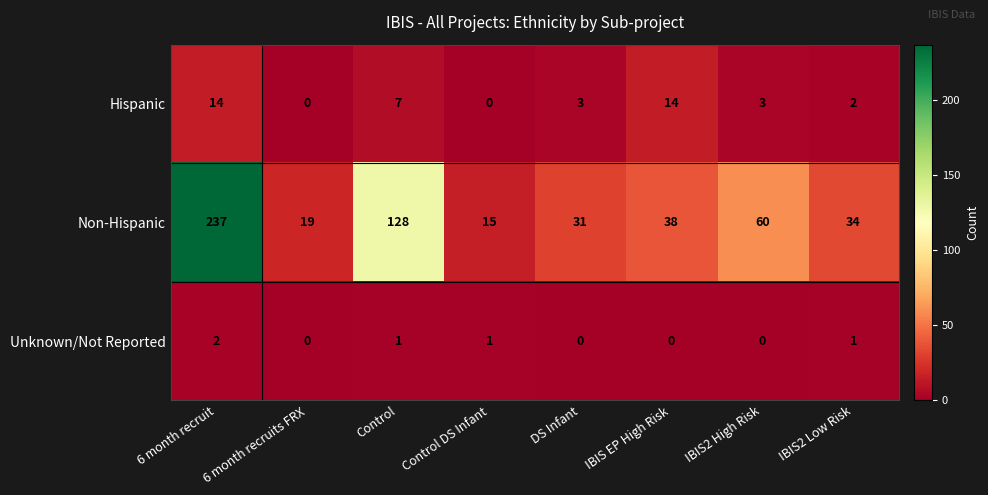

Between 6 month recruit and IBIS EP High Risk, which series saw the biggest shift?

Non-Hispanic